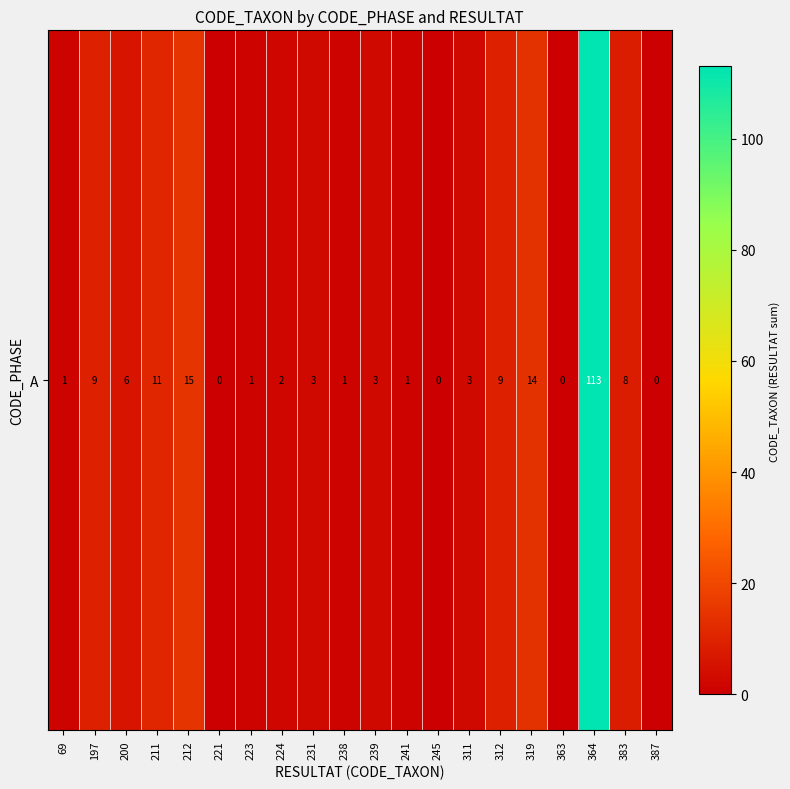

Reading left to right, what are all the values shown in this chart?

69=1	197=9	200=6	211=11	212=15	221=0	223=1	224=2	231=3	238=1	239=3	241=1	245=0	311=3	312=9	319=14	363=0	364=113	383=8	387=0